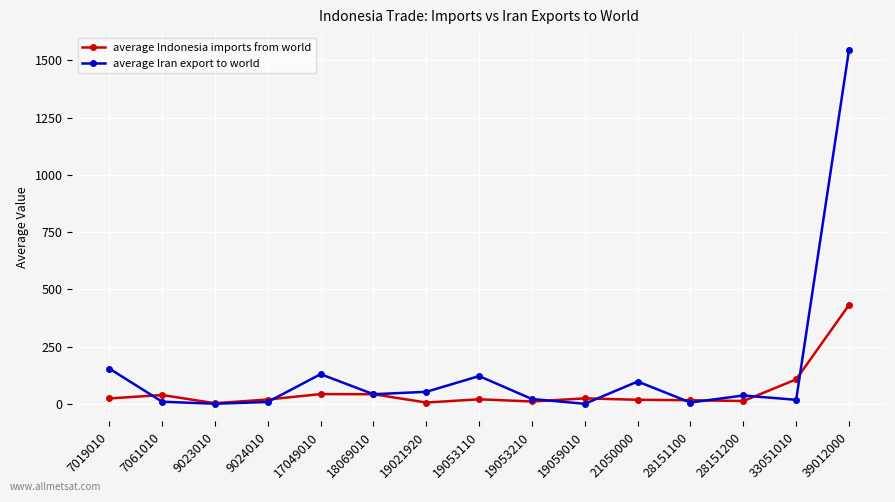

At which label does average Iran export to world reach its peak?

39012000